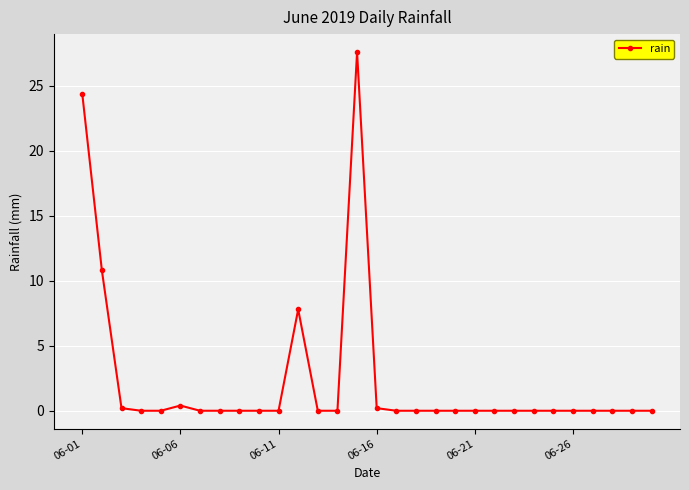

Reading left to right, extract all data points from this chart.

24.4	10.8	0.2	0.0	0.0	0.4	0.0	0.0	0.0	0.0	0.0	7.8	0.0	0.0	27.6	0.2	0.0	0.0	0.0	0.0	0.0	0.0	0.0	0.0	0.0	0.0	0.0	0.0	0.0	0.0